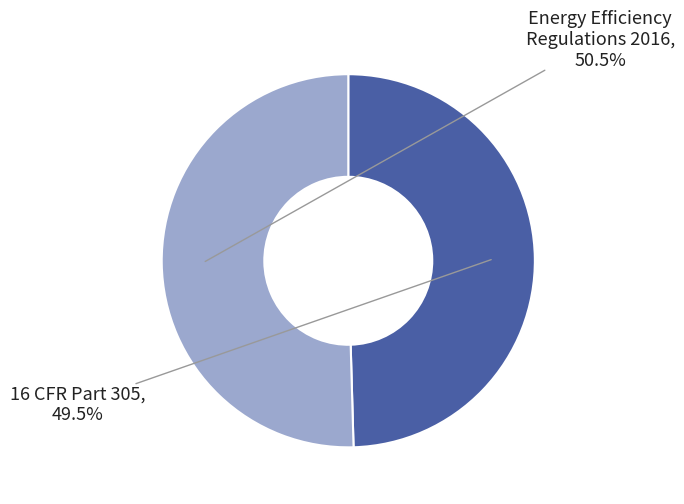

Approximately how many times larger is the value at 16 CFR Part 305 compared to Energy Efficiency Regulations 2016?

1.0